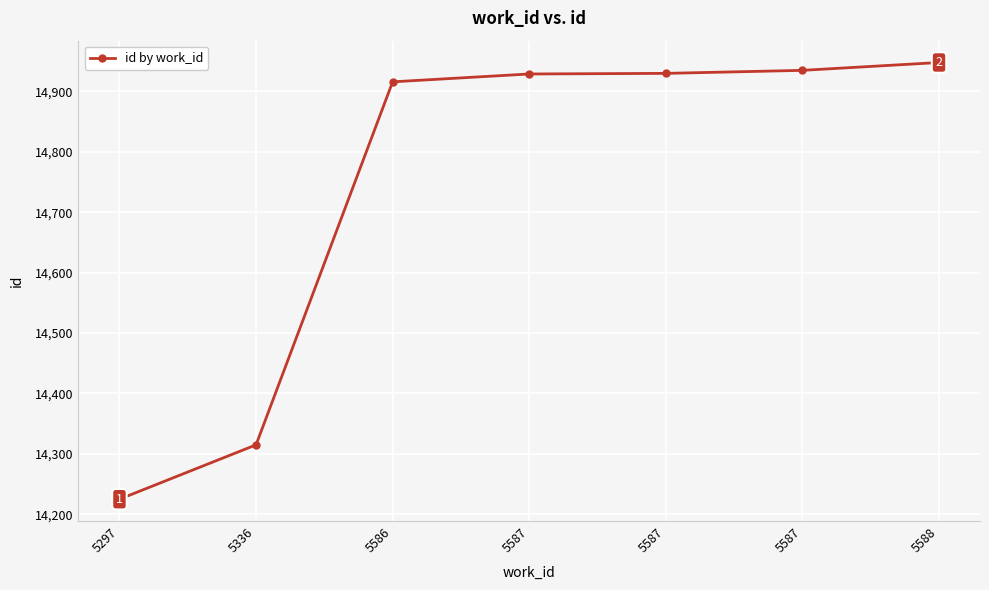

Reading left to right, transcribe all the data shown in this chart.

5297=14225	5336=14315	5586=14916	5587=14929	5587=14930	5587=14935	5588=14948